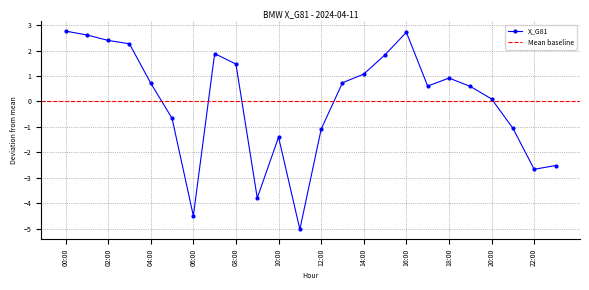

Which has a higher value, 23:00 or 11:00?

23:00